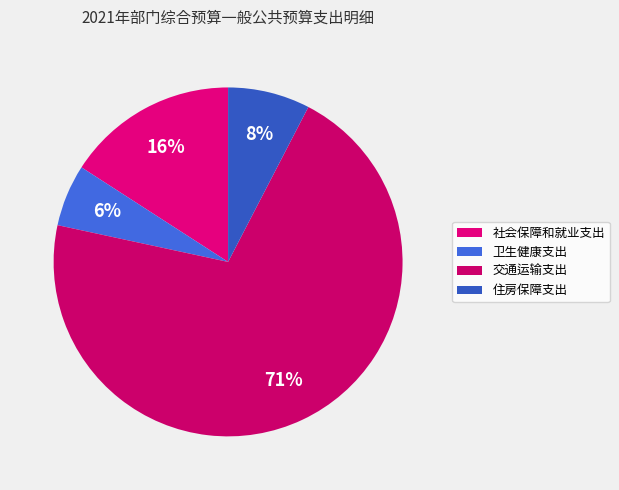

Count the number of slices in the pie.

4